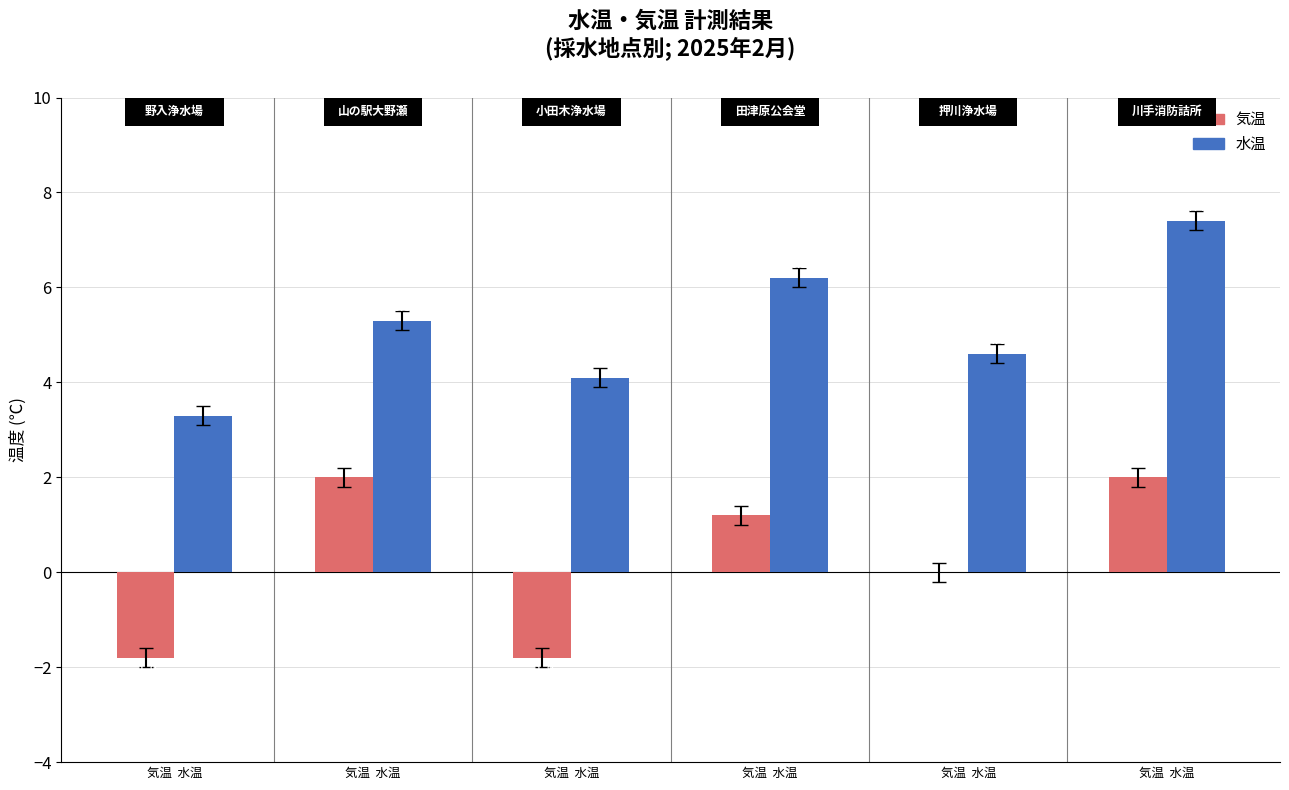

Count the number of data series in this chart.

2